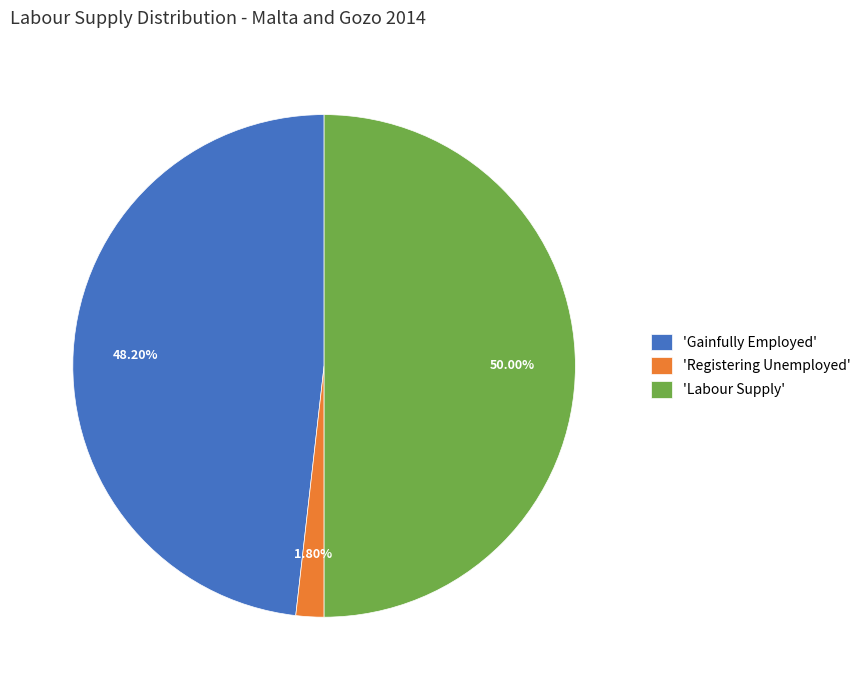

Combined, do 'Labour Supply' and 'Registering Unemployed' account for over 50%?

Yes